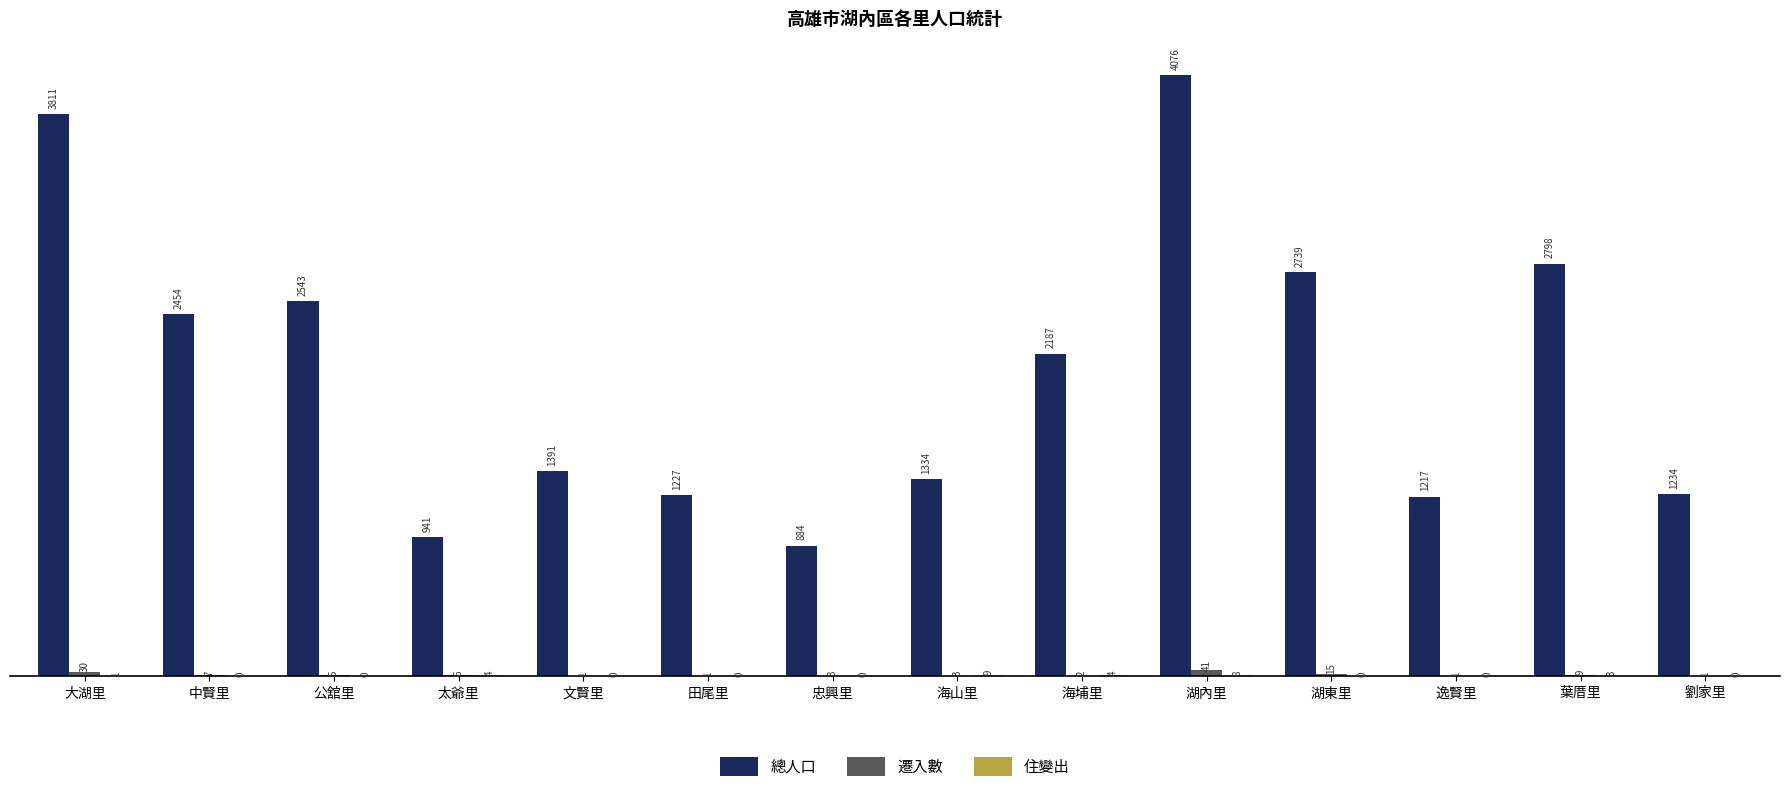

True or false: 總人口 has a value of 1334 at 海山里.

True